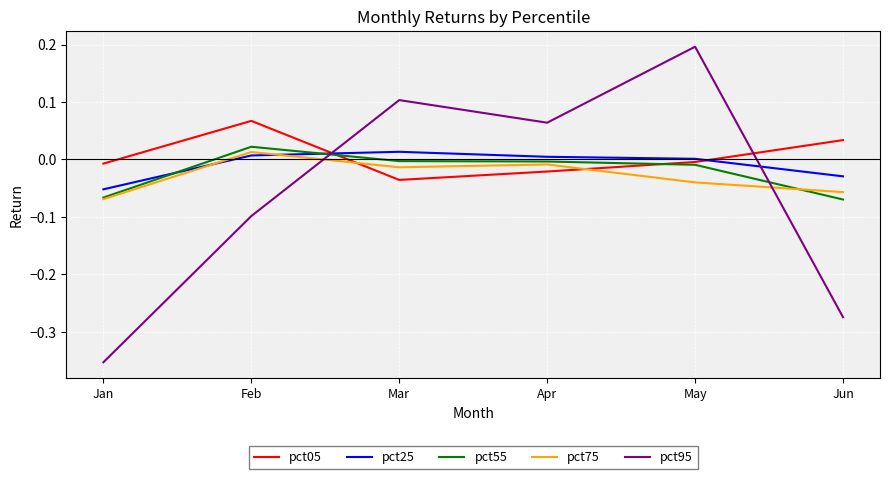

What is the maximum value shown in the chart?

0.2